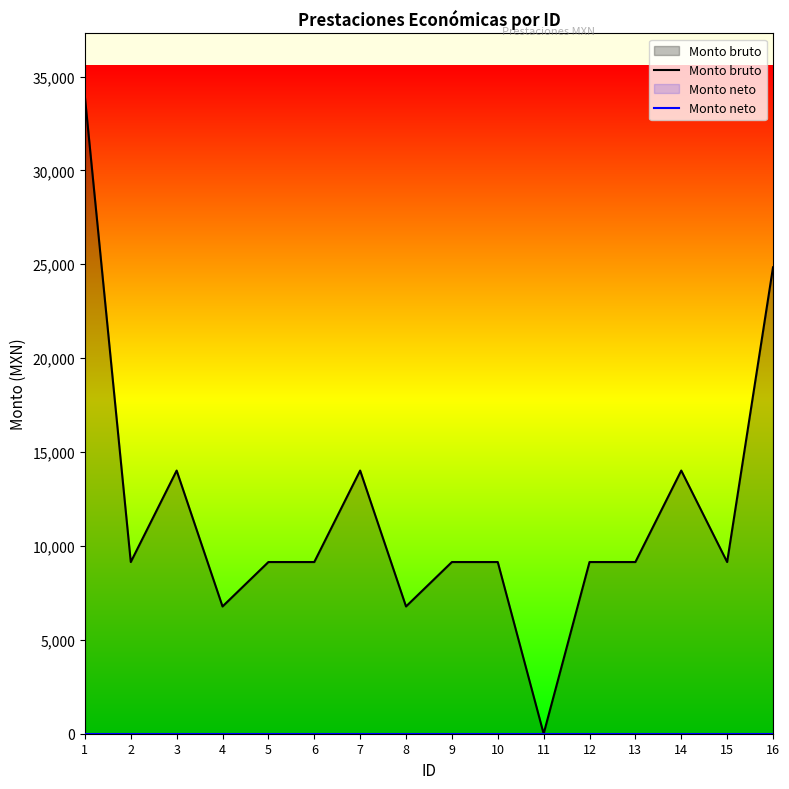

What is the difference between the highest and lowest values at 3?

14015.5